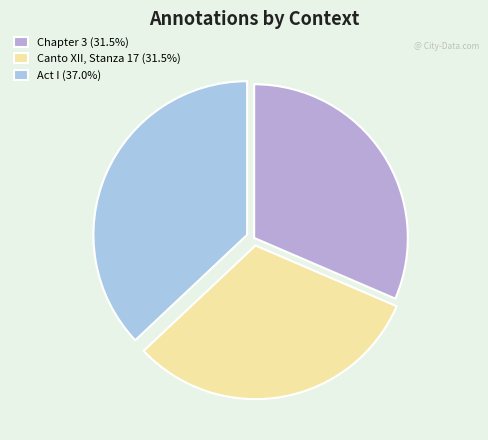

What percentage do Chapter 3 and Canto XII, Stanza 17 together represent?

63.0%